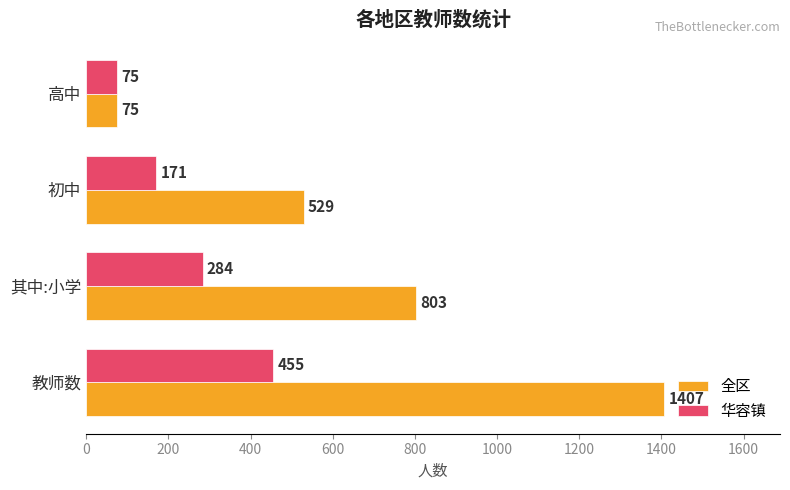

Count the 华容镇 values in the range 171 to 455.

3